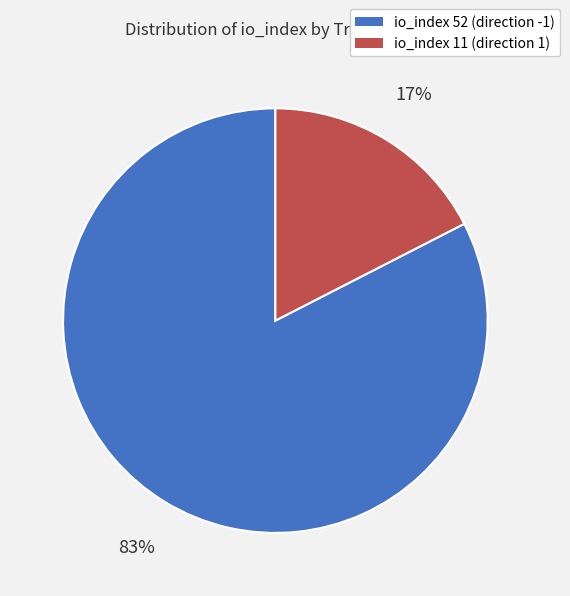

True or false: io_index 52 (direction -1) accounts for 83% of the total.

True